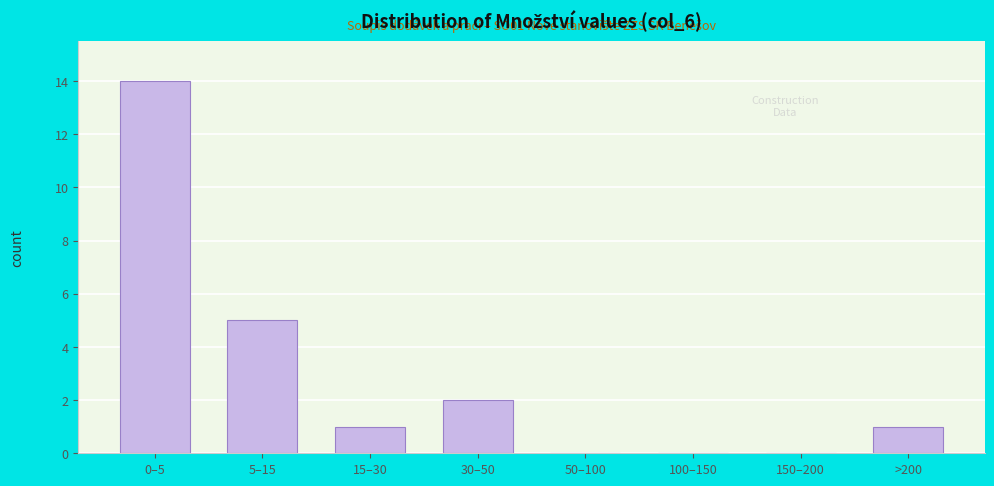

Reading left to right, transcribe all the data shown in this chart.

0–5=14	5–15=5	15–30=1	30–50=2	50–100=0	100–150=0	150–200=0	>200=1